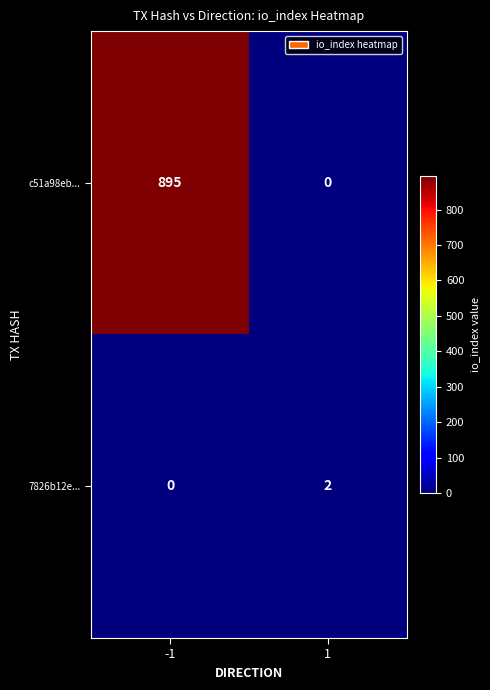

What is the maximum value shown in the chart?

895